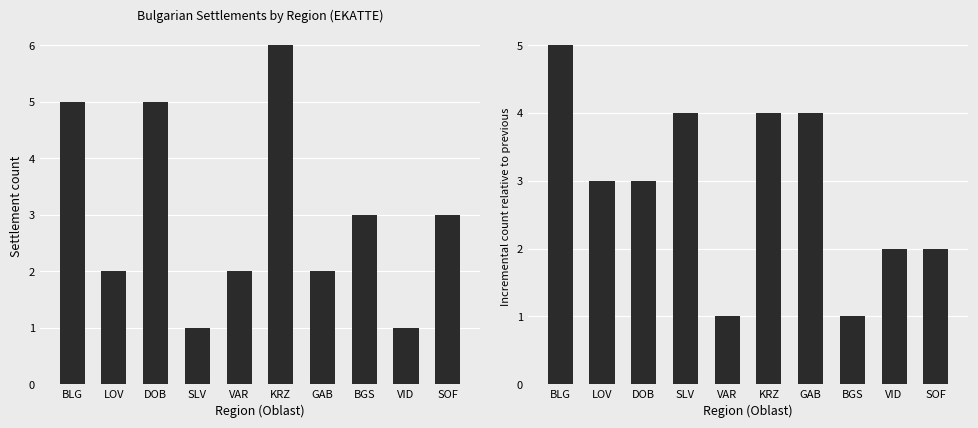

Are the bars horizontal?

No